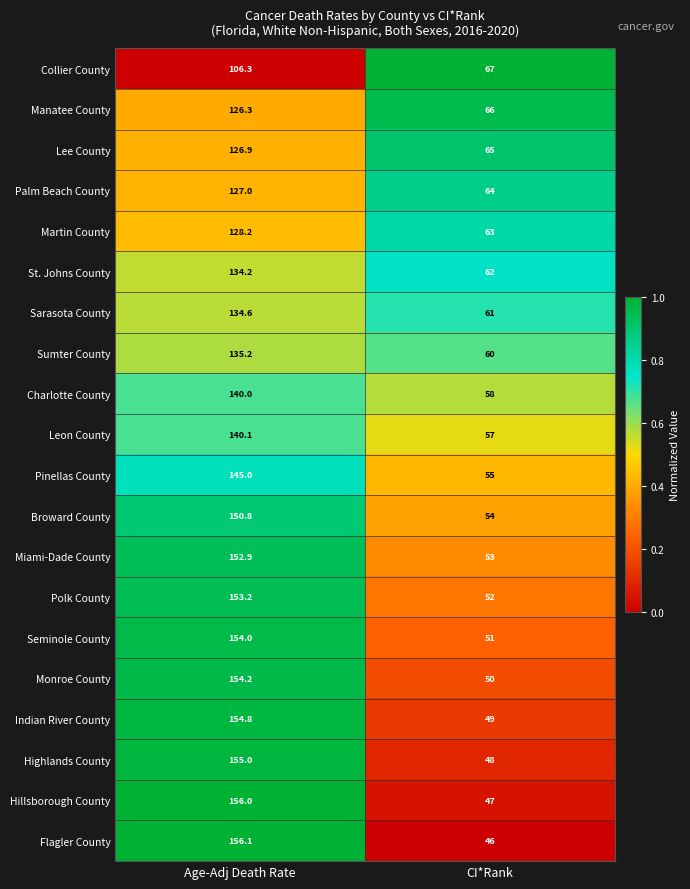

What is the difference between the highest and lowest values at Age-Adj Death Rate?

49.8